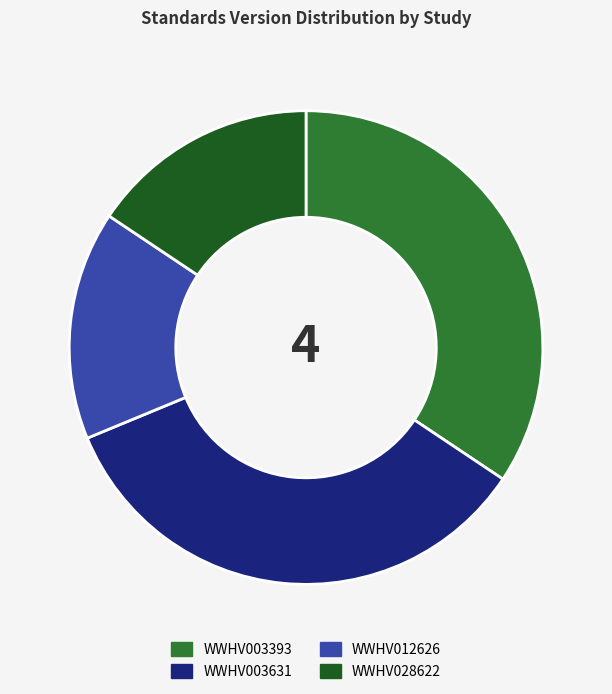

The WWHV028622 slice represents 7% of the pie. True or false?

False